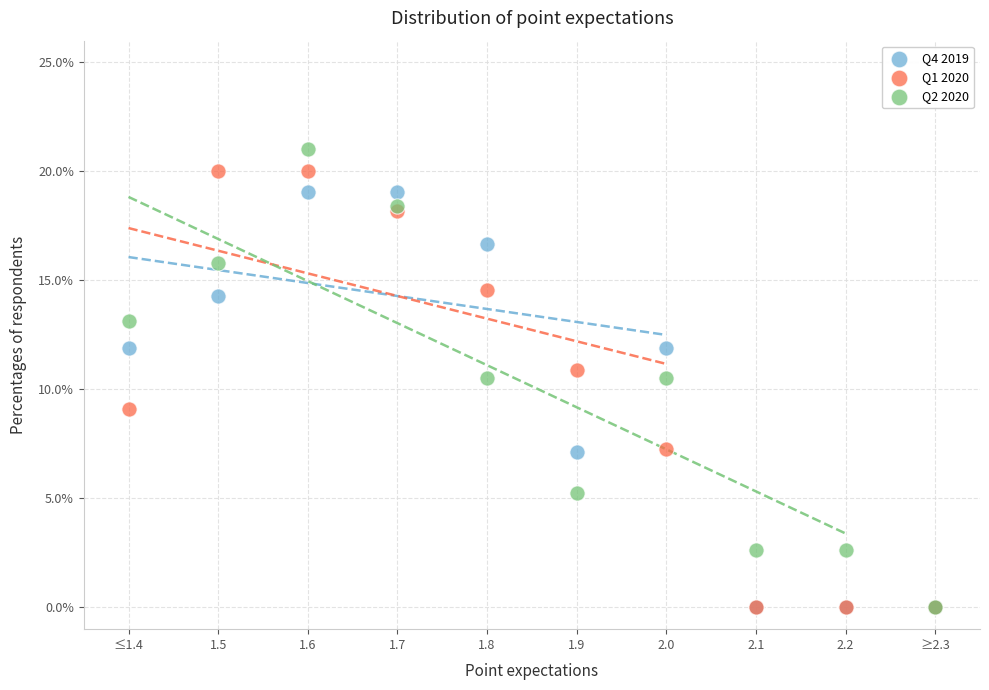

Which series contains the highest Y value?

Q2 2020